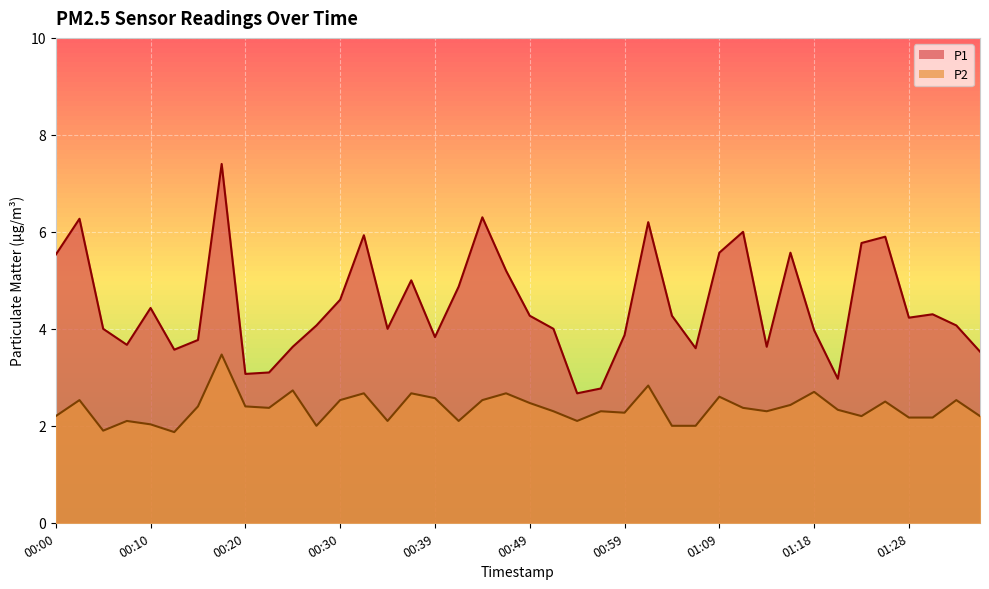

True or false: P2 and P1 intersect in this chart.

False